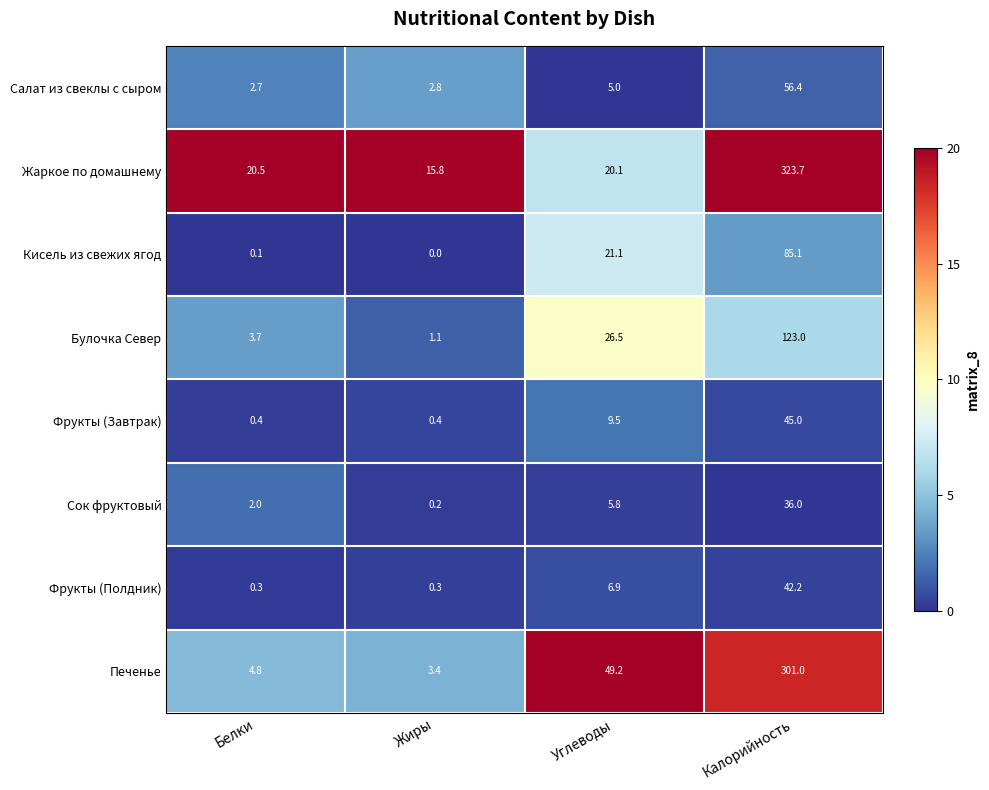

What is the sum of the Кисель из свежих ягод values at Белки and Углеводы?

21.2